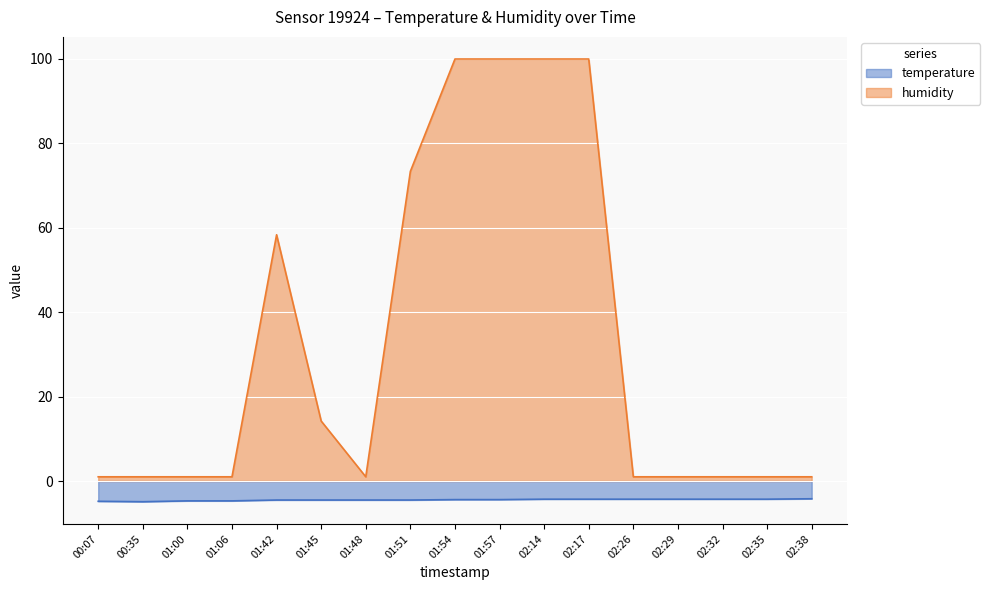

How many series are shown in this chart?

2